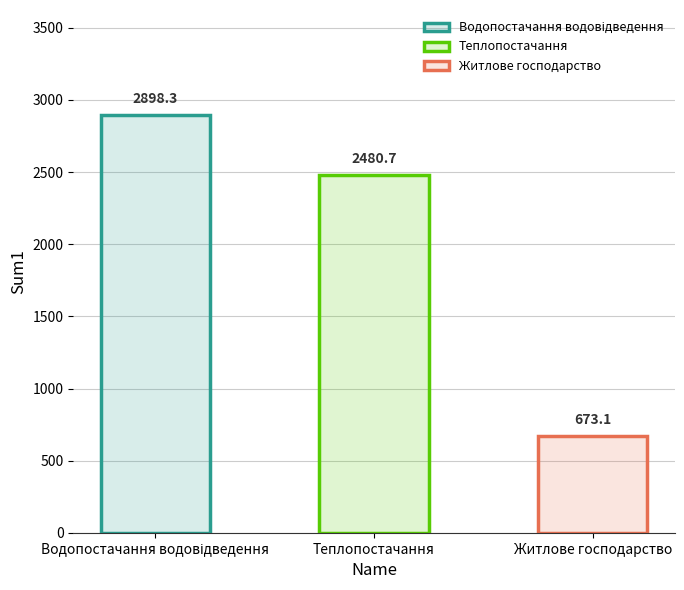

What is the value of the 1st bar from the left?

2898.3